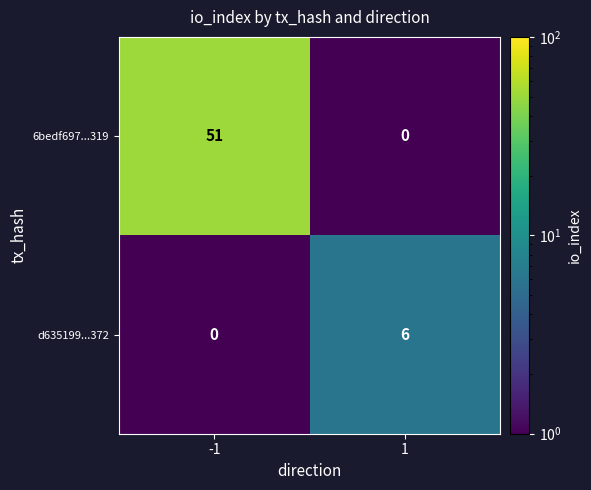

What is the highest value of the d635199...372 series?

6